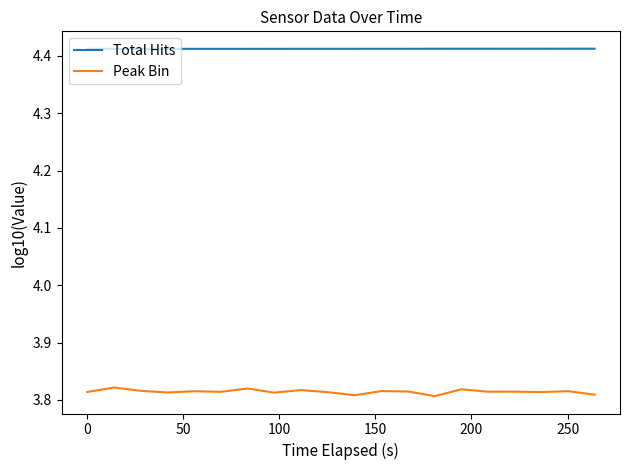

Which series has the widest spread of values?

Peak Bin